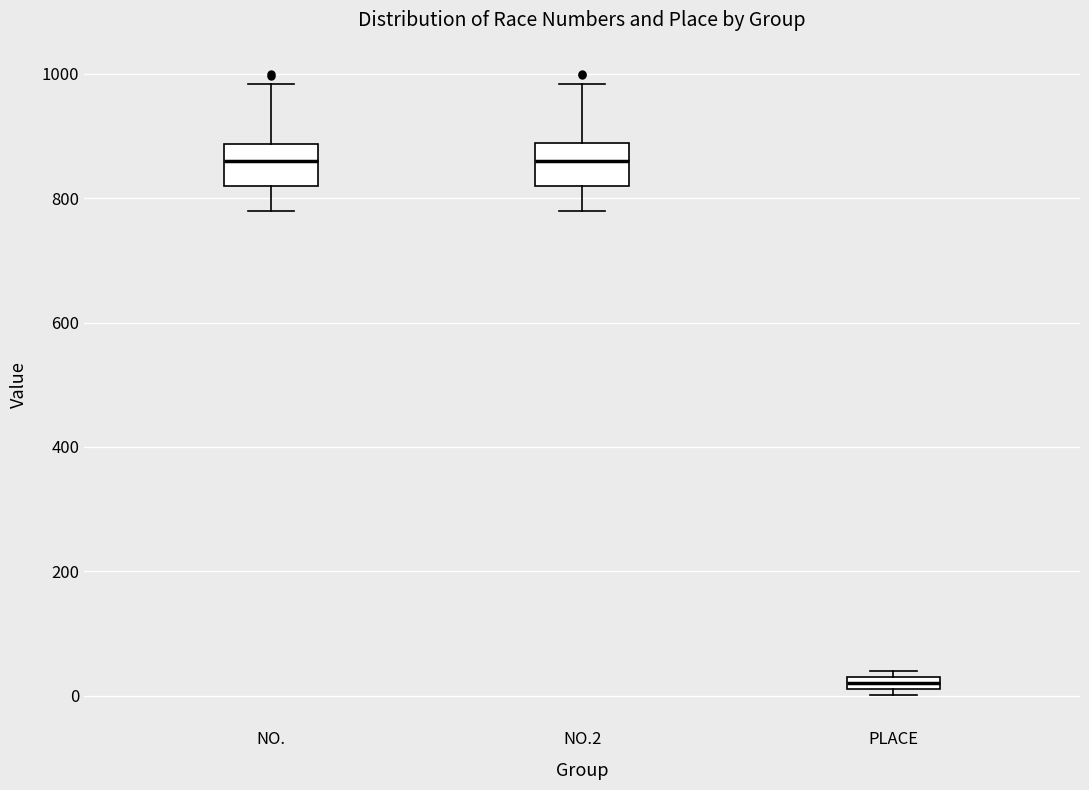

Which box's median line is the lowest?

PLACE